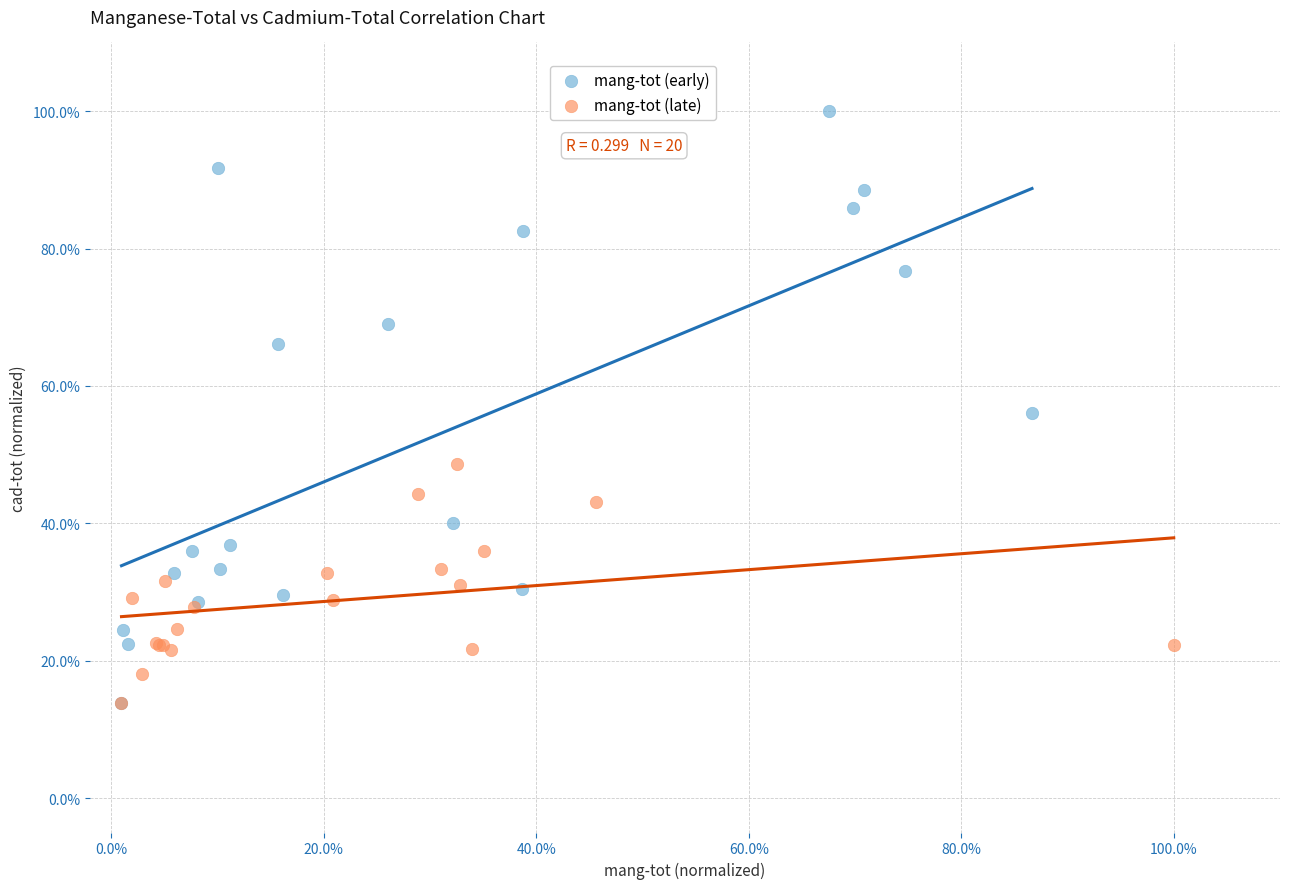

What are all the series names shown in the legend?

mang-tot (early), mang-tot (late)